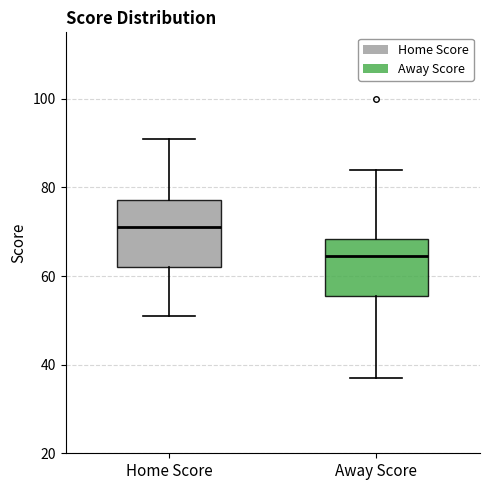

Which box's median line is the highest?

Home Score